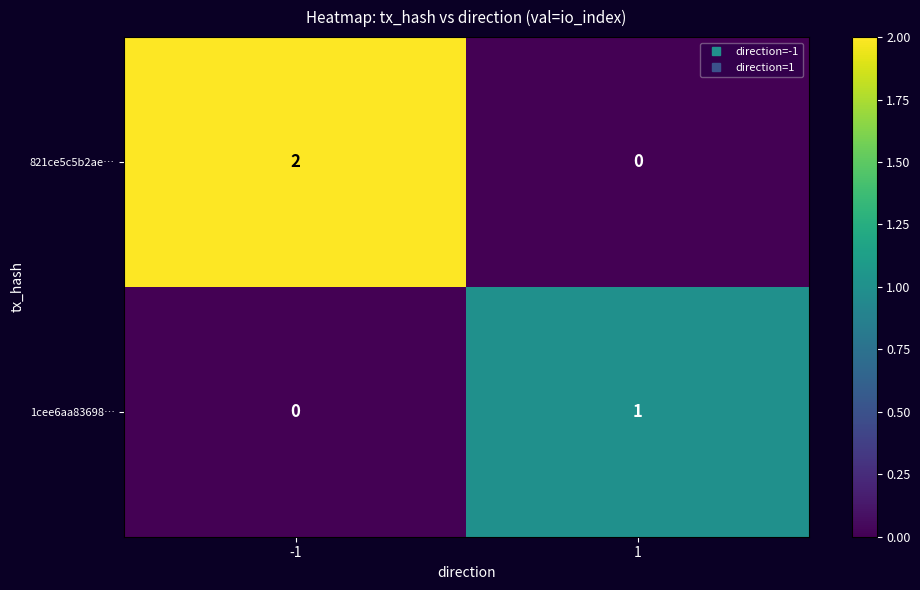

List the series in order of their peak value, highest first.

821ce5c5b2ae…, 1cee6aa83698…